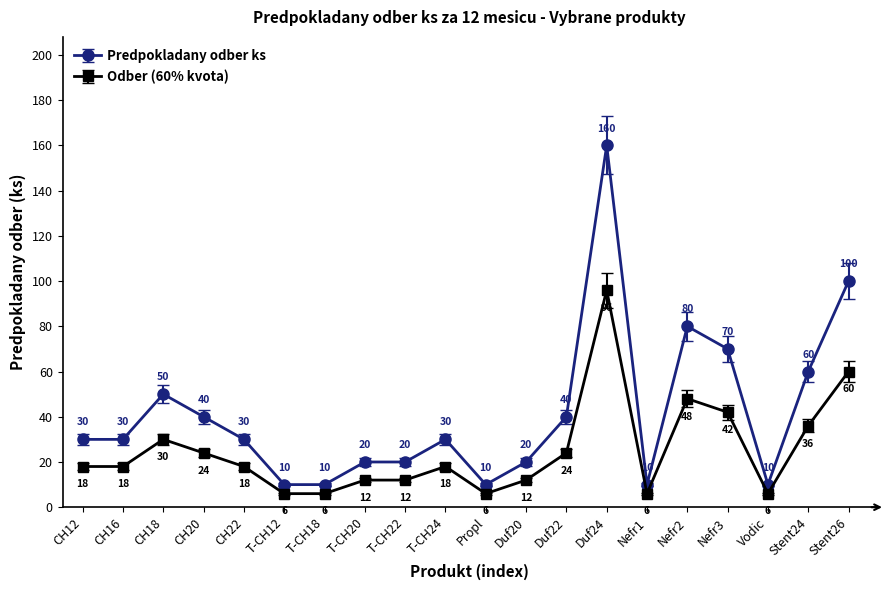

Reading right to left, list all the values displayed in this chart.

Predpokladany odber ks: 100	60	10	70	80	10	160	40	20	10	30	20	20	10	10	30	40	50	30	30
Odber (60% kvota): 60	36	6	42	48	6	96	24	12	6	18	12	12	6	6	18	24	30	18	18